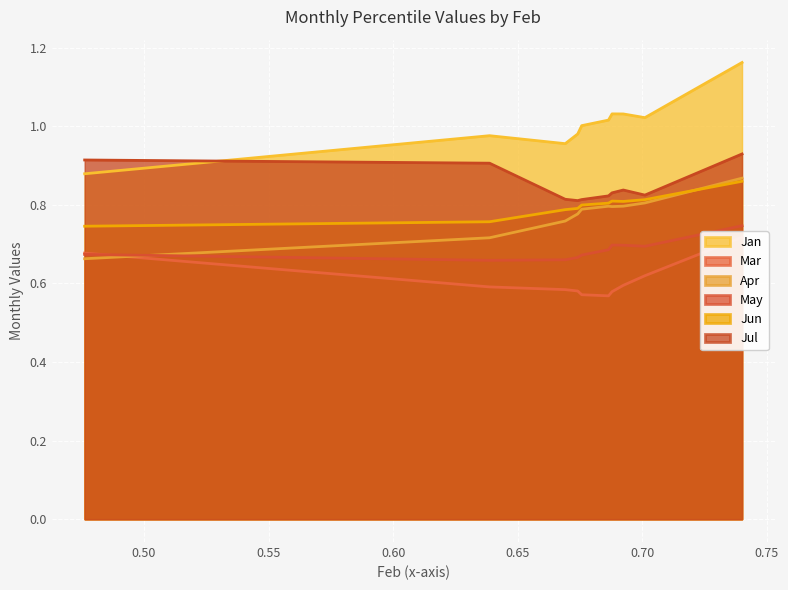

The value of May at pct15 is 1.2. True or false?

False